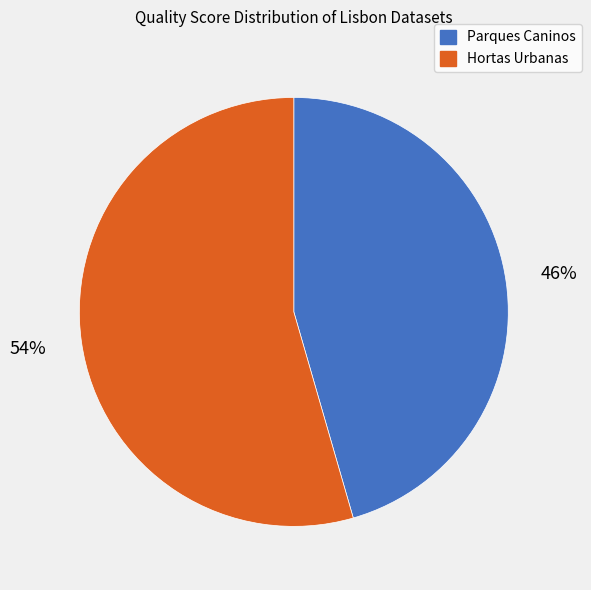

Count the number of slices in the pie.

2